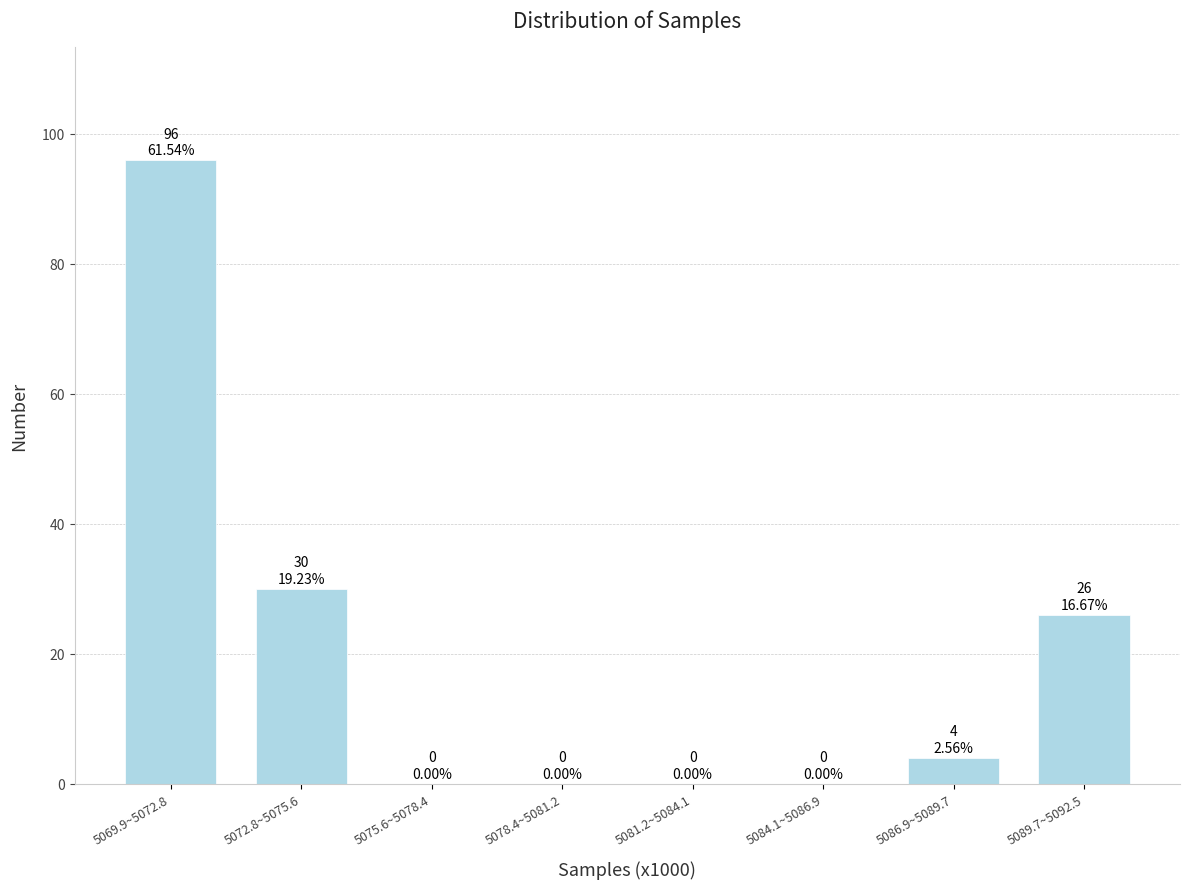

Reading left to right, what are all the values shown in this chart?

5069.9~5072.8=96	5072.8~5075.6=30	5075.6~5078.4=0	5078.4~5081.2=0	5081.2~5084.1=0	5084.1~5086.9=0	5086.9~5089.7=4	5089.7~5092.5=26